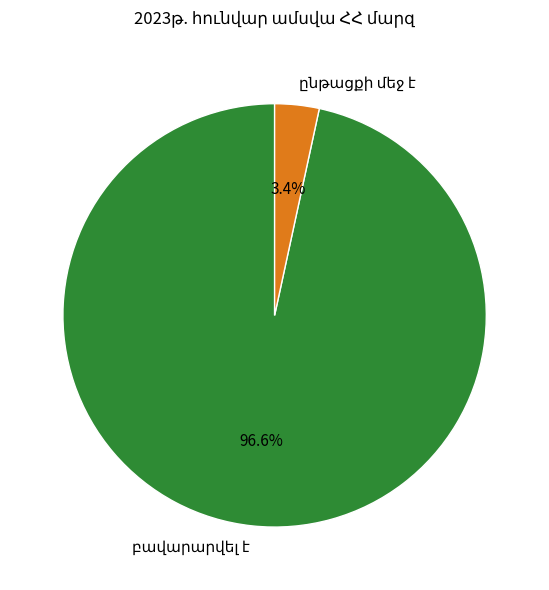

Is there any slice that represents more than half of the pie?

Yes